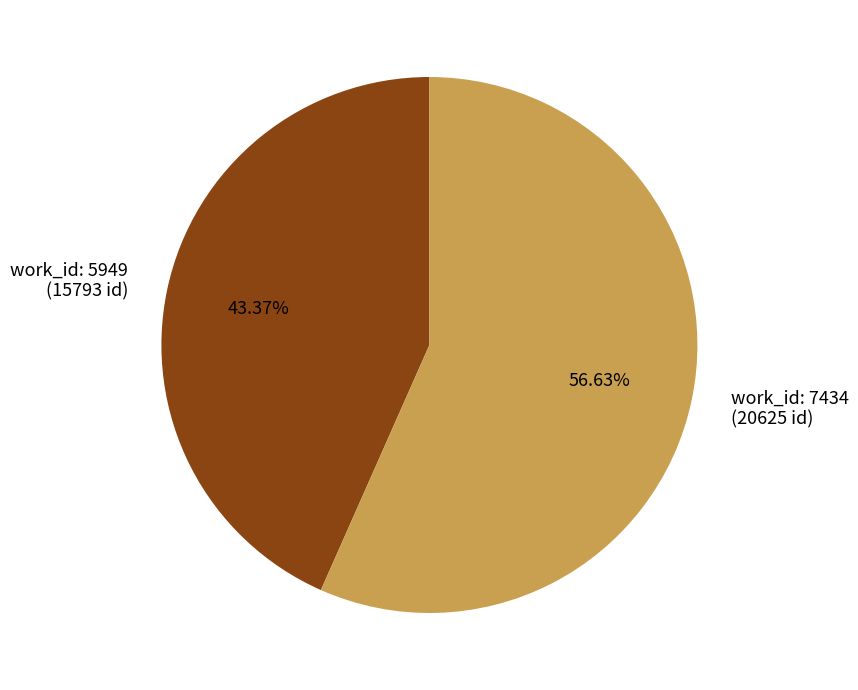

To the nearest percent, what is the average slice percentage?

50%